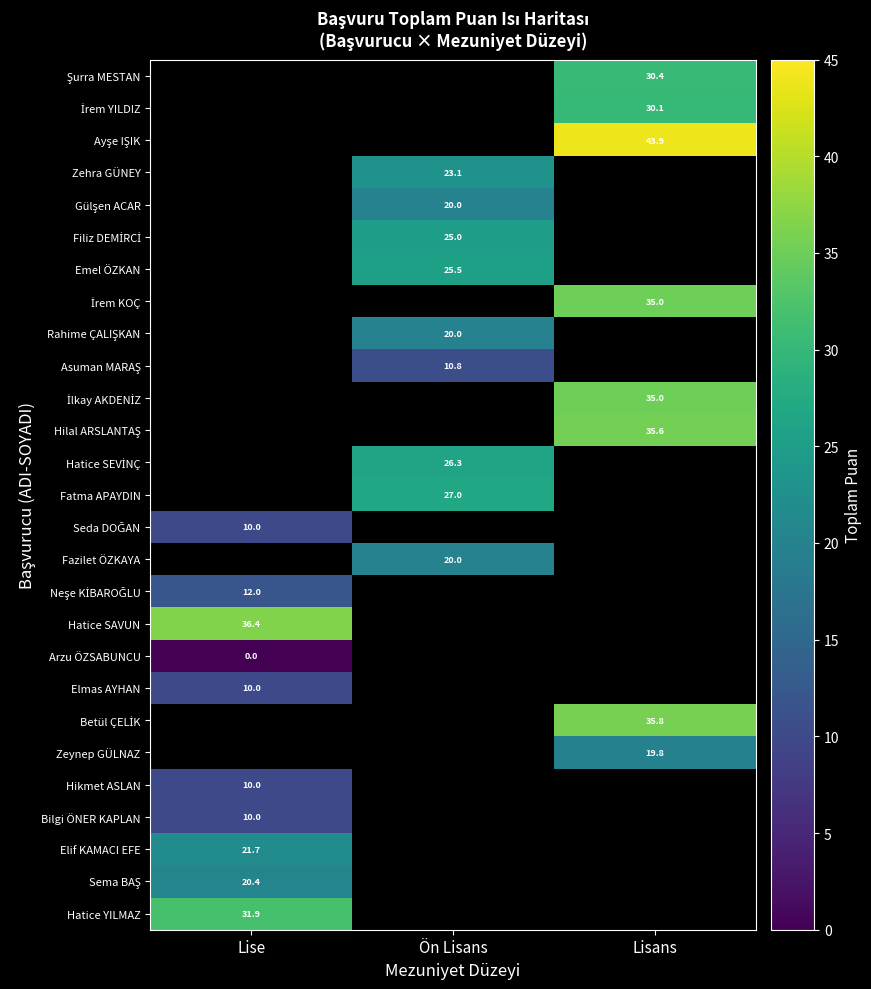

Where is Elmas AYHAN nearest to the value 10?

Lise